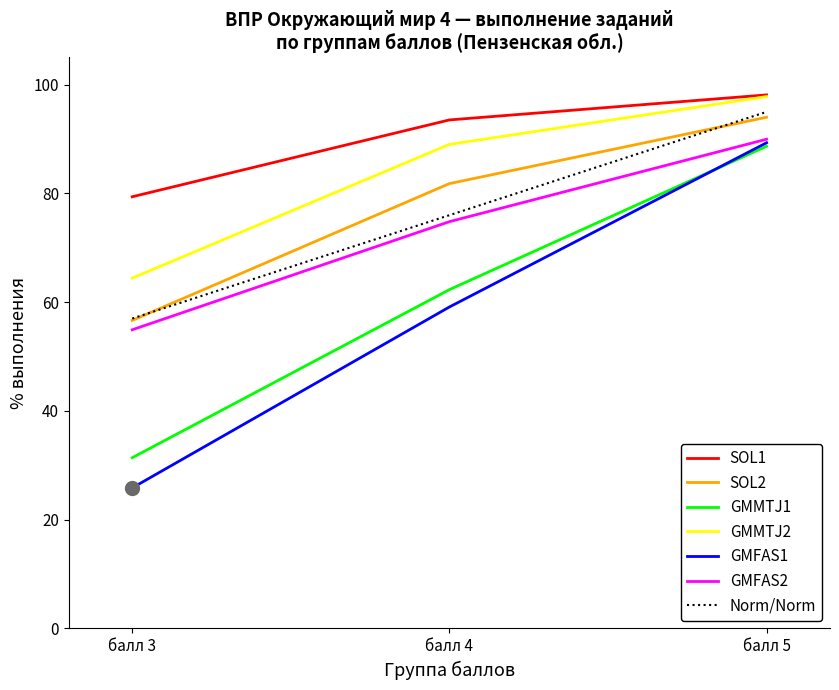

Rank the series at балл 4 from lowest to highest value.

GMFAS1, GMMTJ1, GMFAS2, Norm/Norm, SOL2, GMMTJ2, SOL1